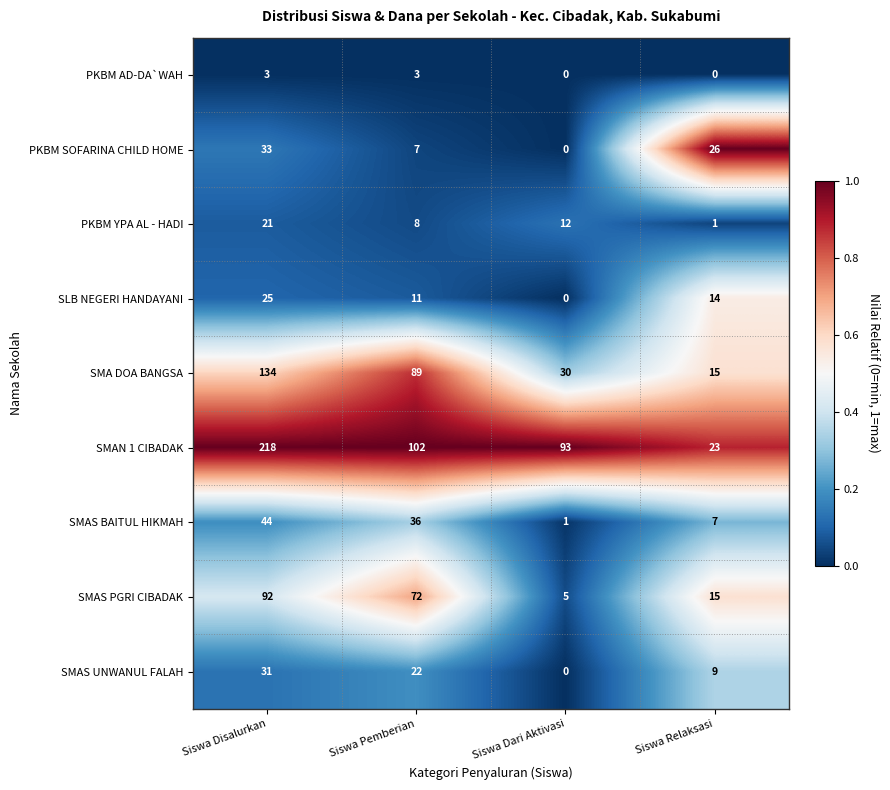

List the series in order of their peak value, lowest first.

PKBM AD-DA`WAH, PKBM YPA AL - HADI, SLB NEGERI HANDAYANI, SMAS UNWANUL FALAH, PKBM SOFARINA CHILD HOME, SMAS BAITUL HIKMAH, SMAS PGRI CIBADAK, SMA DOA BANGSA, SMAN 1 CIBADAK